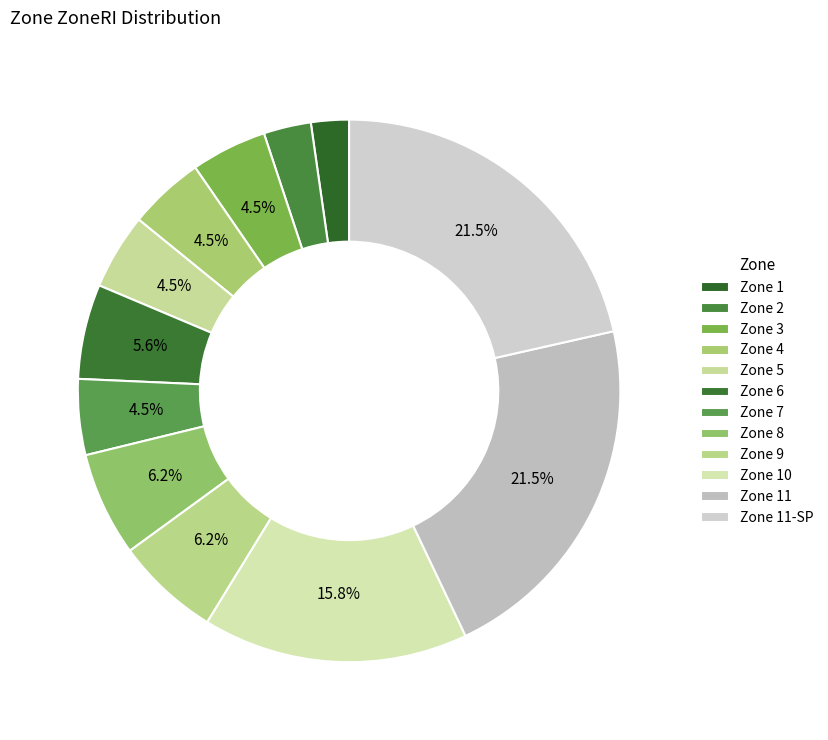

How many slices are in this pie chart?

12